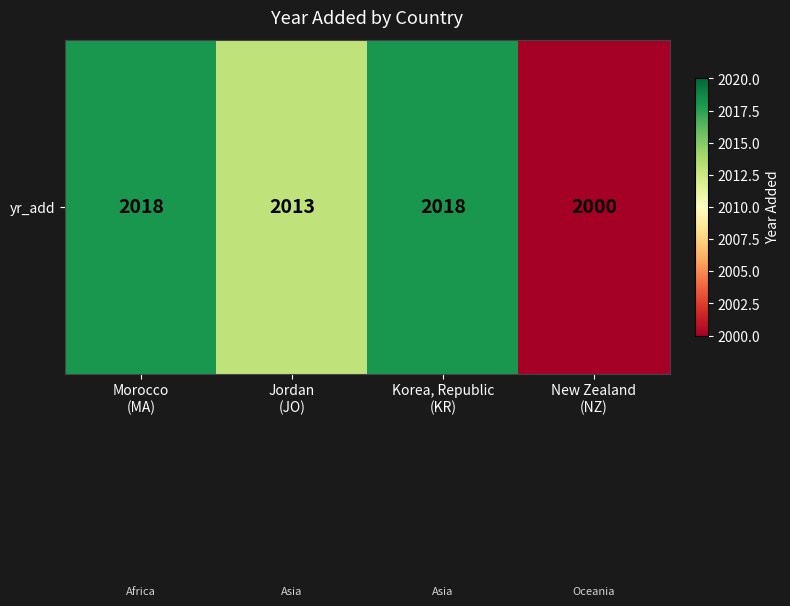

How many series are shown in this chart?

1